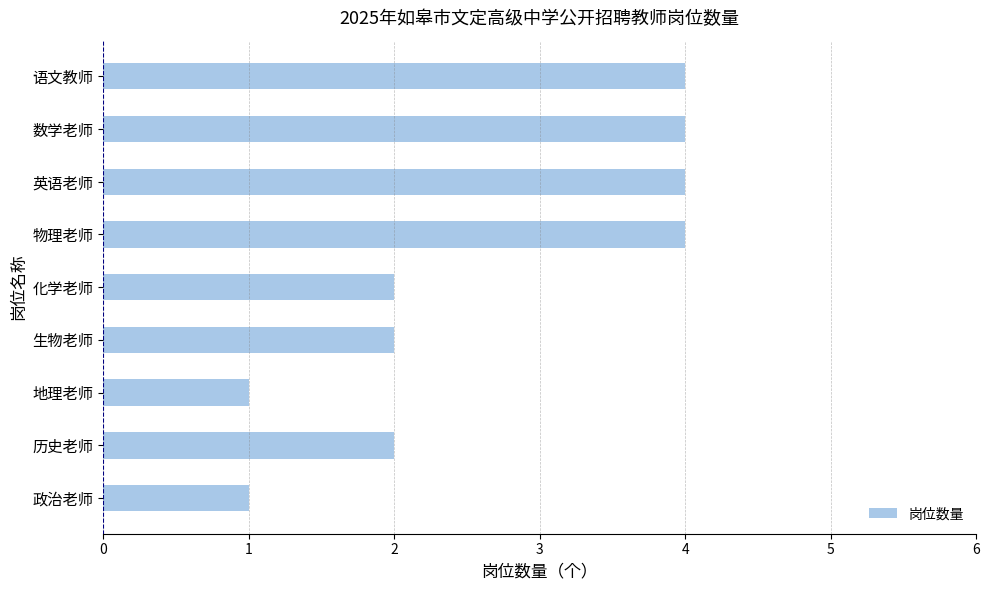

The value at 物理老师 is 4. True or false?

True